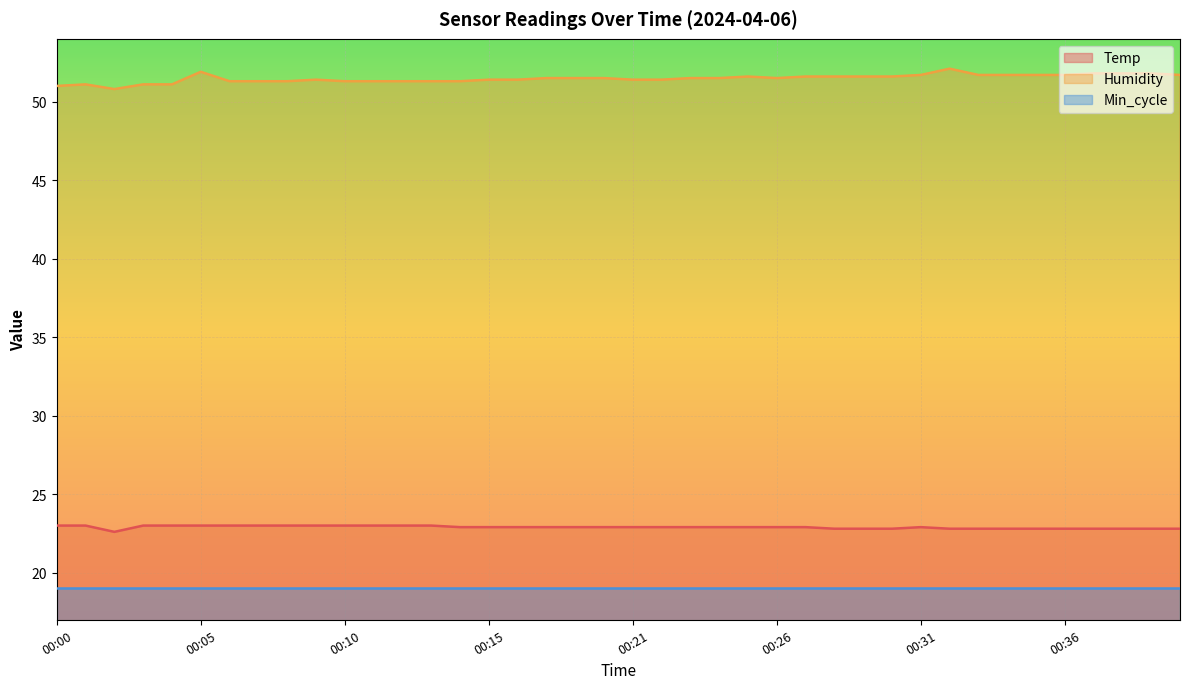

List the labels in order of Humidity value, largest first.

00:32, 00:05, 00:37, 00:38, 00:39, 00:31, 00:33, 00:34, 00:35, 00:36, 00:40, 00:25, 00:27, 00:28, 00:29, 00:30, 00:17, 00:18, 00:20, 00:23, 00:24, 00:26, 00:09, 00:15, 00:16, 00:21, 00:22, 00:06, 00:07, 00:08, 00:10, 00:11, 00:12, 00:13, 00:14, 00:01, 00:03, 00:04, 00:00, 00:02